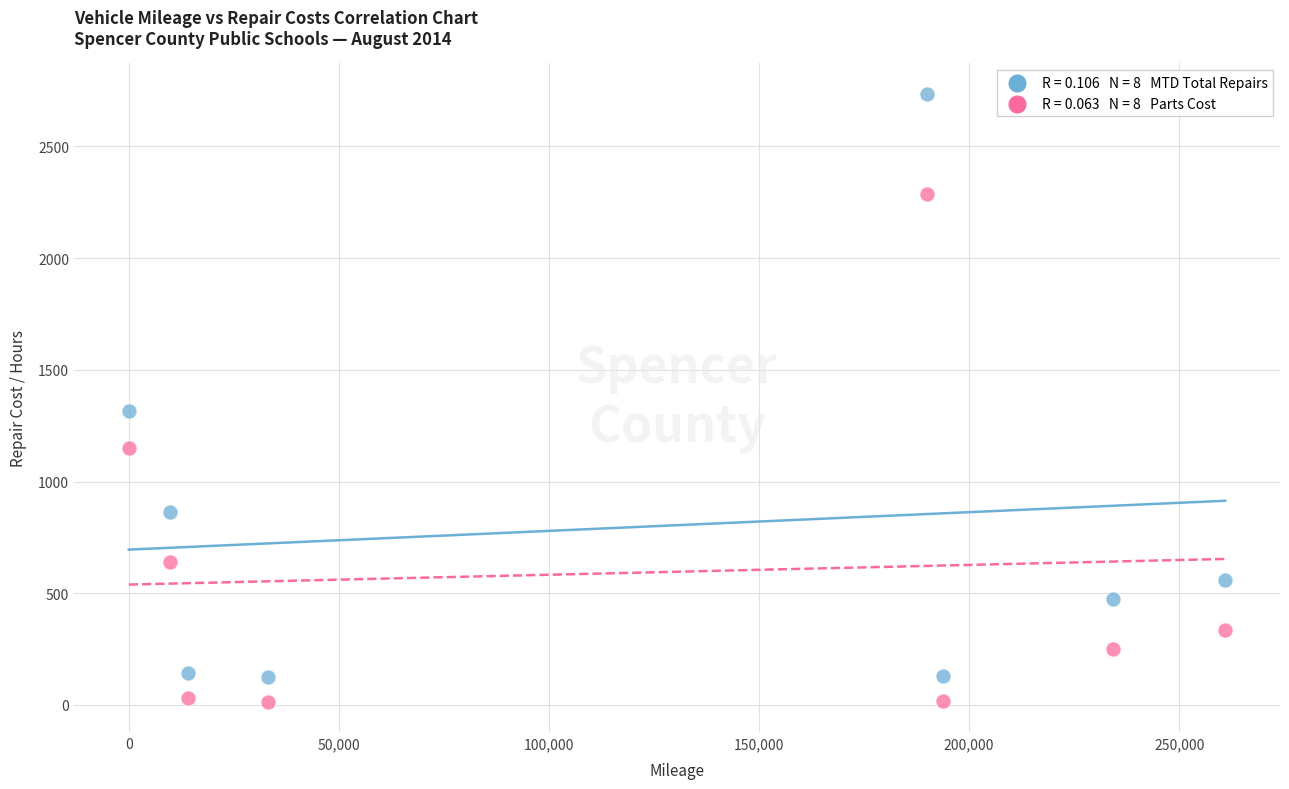

Across all series, what Y value is closest to 1375?

1316